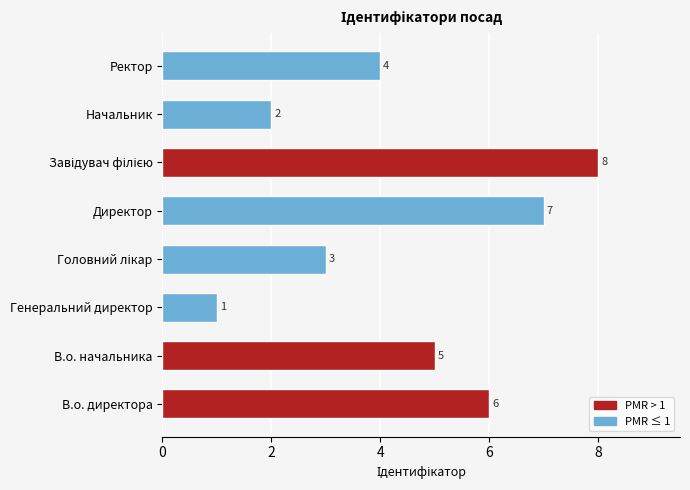

Is it true that the value at В.о. директора is 6?

True